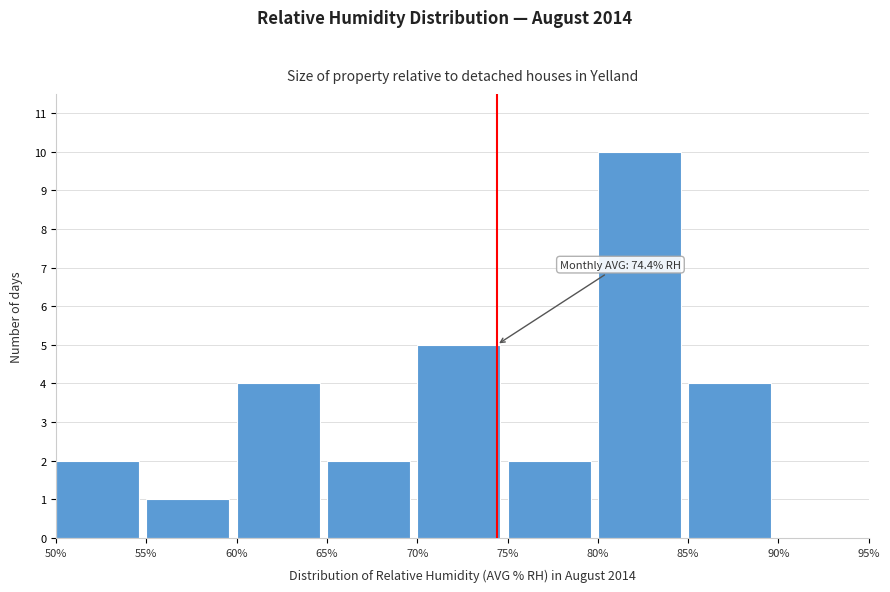

Over which range of the x-axis is the bar tallest?

80% to 85%